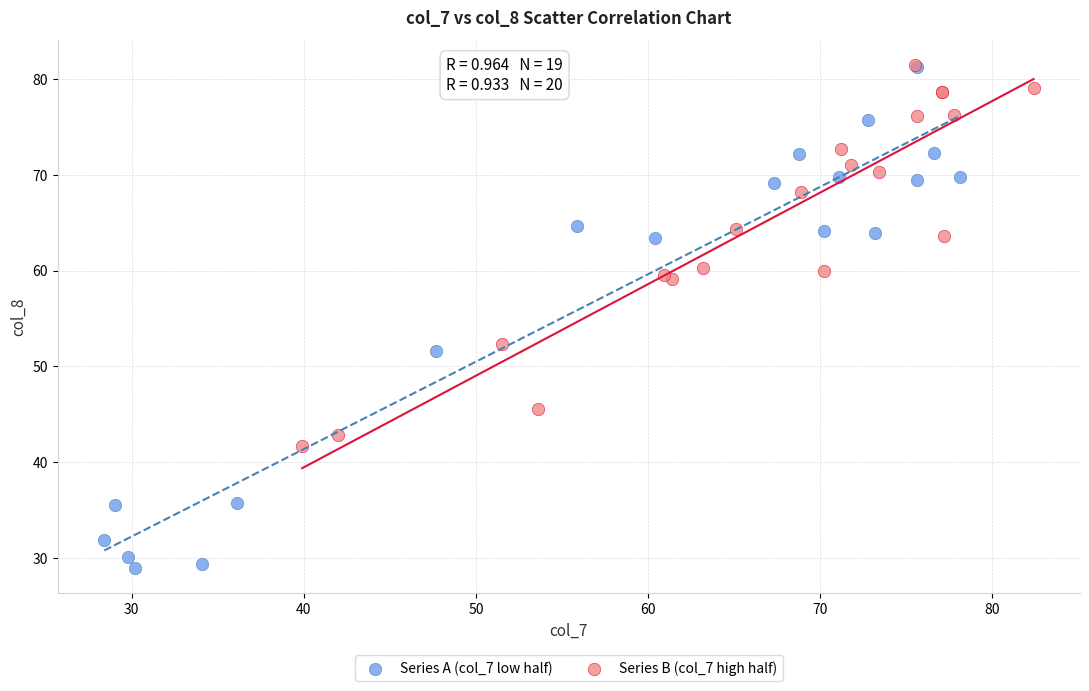

Which series contains the lowest Y value?

Series A (col_7 low half)